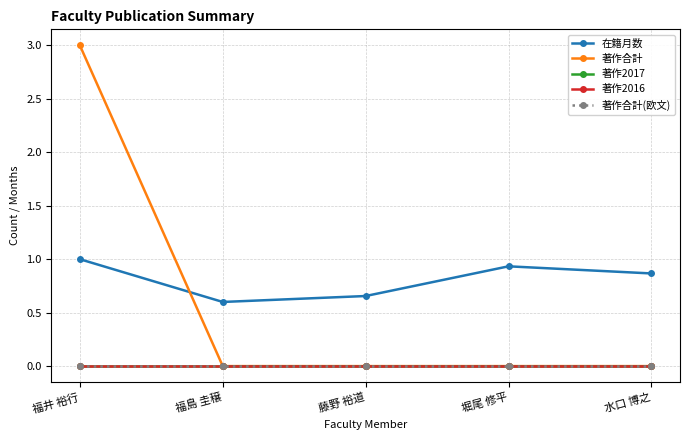

Does the chart have visible grid lines?

Yes